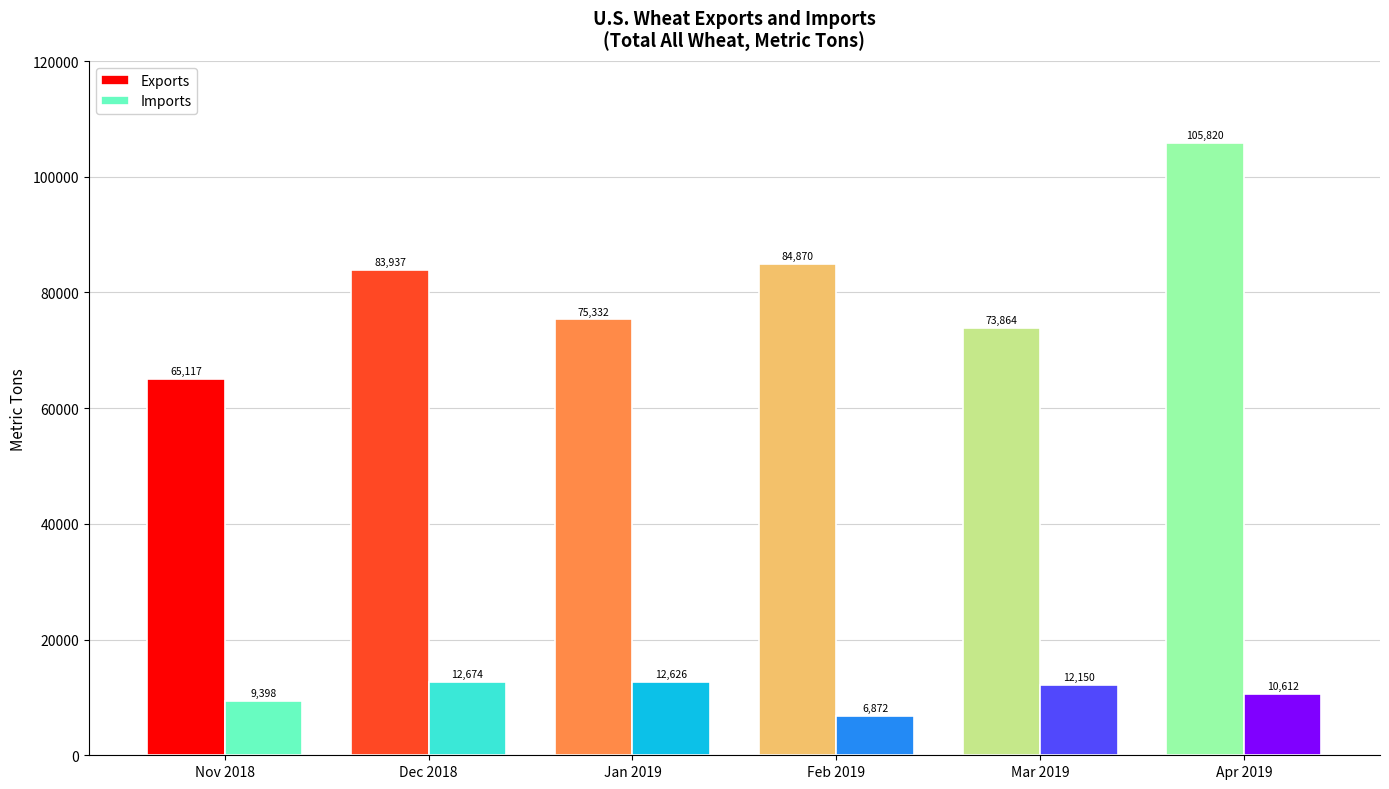

Are the bars grouped side by side (vs. stacked)?

Yes